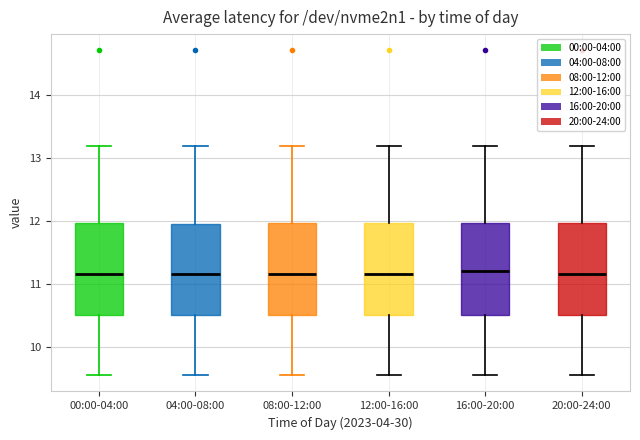

Where does the lower whisker of the box for 00:00-04:00 end on the y-axis? The values are not printed on the chart, so give them approximately, as read against the axis.

9.6